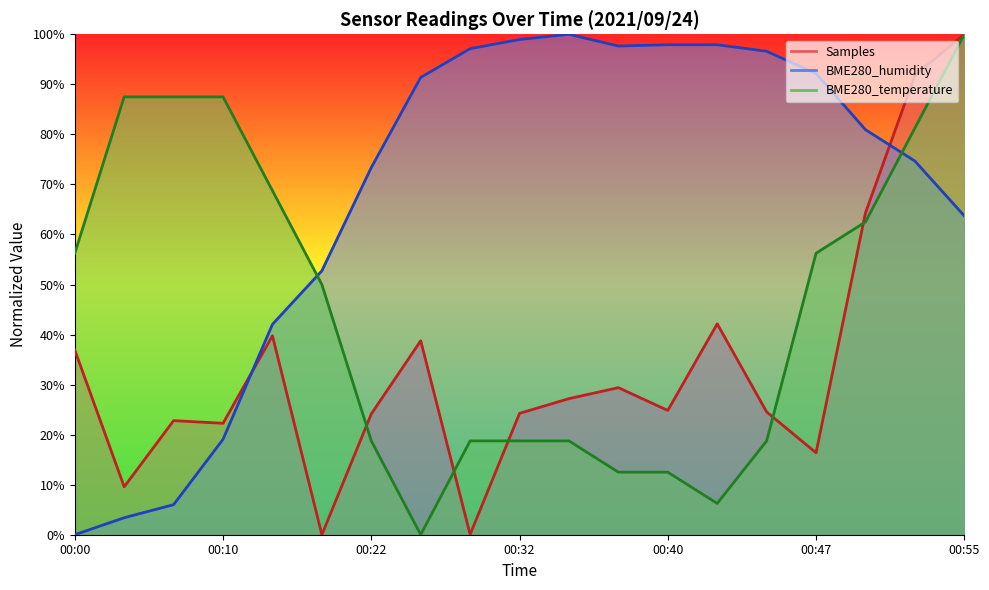

How many lines are shown in the chart?

3